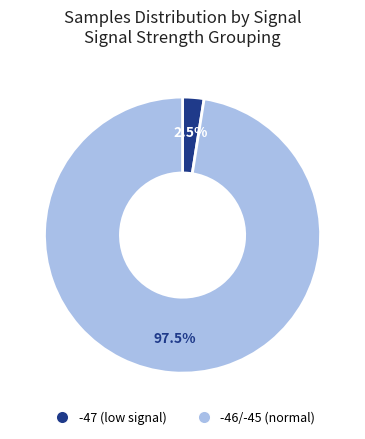

How many slices are in this pie chart?

2